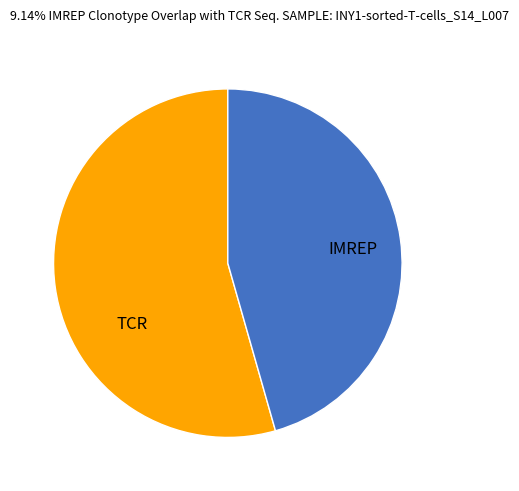

Is there a majority slice in this chart?

Yes